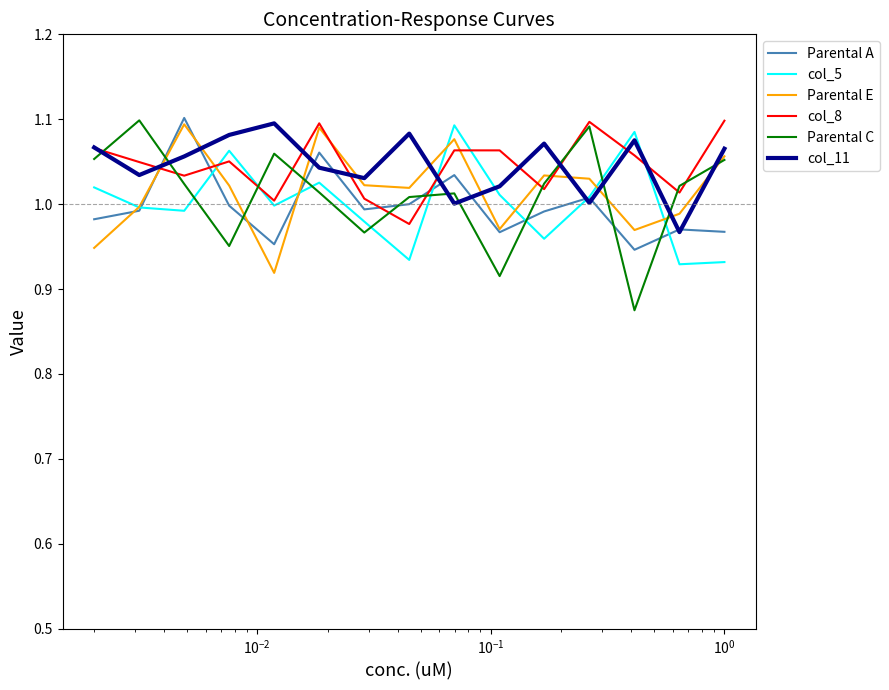

What is the value of the col_5 point at the 6th from the left?

1.0